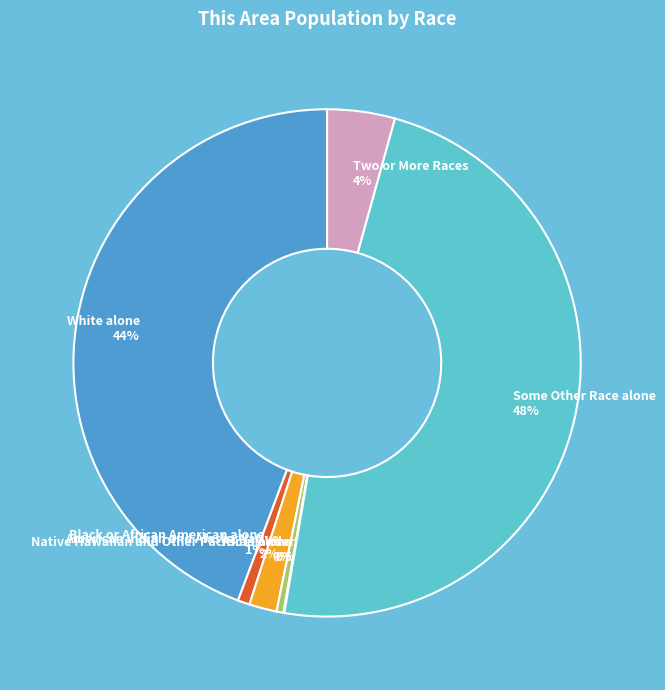

To the nearest percent, what is the average slice percentage?

14%